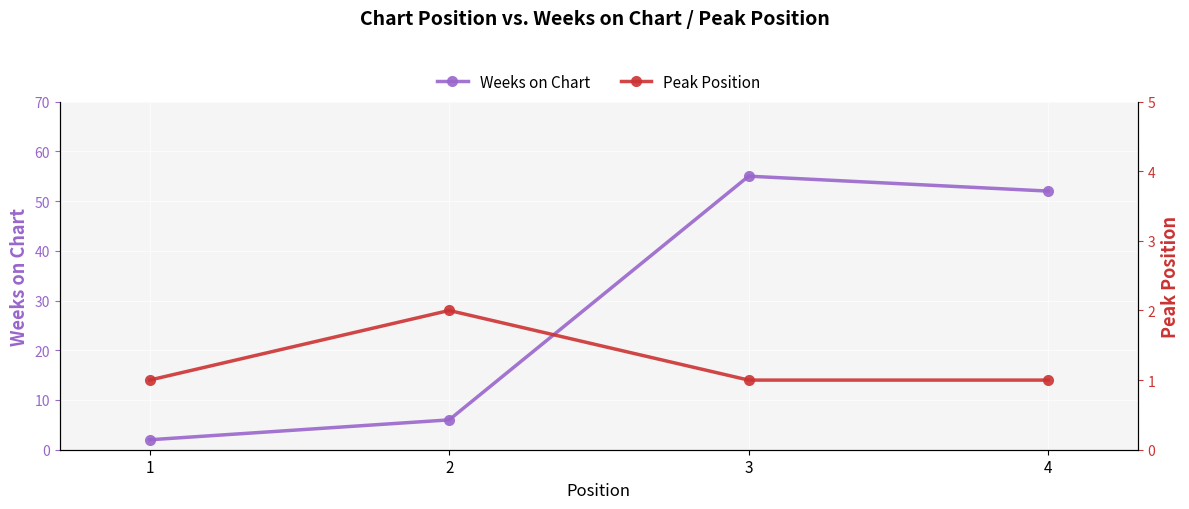

Is it true that Weeks on Chart equals 2 at 1?

True